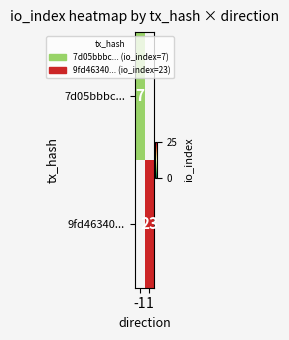

Is the value of 7d05bbbc... at -1 greater than the value of 9fd46340... at 1?

No